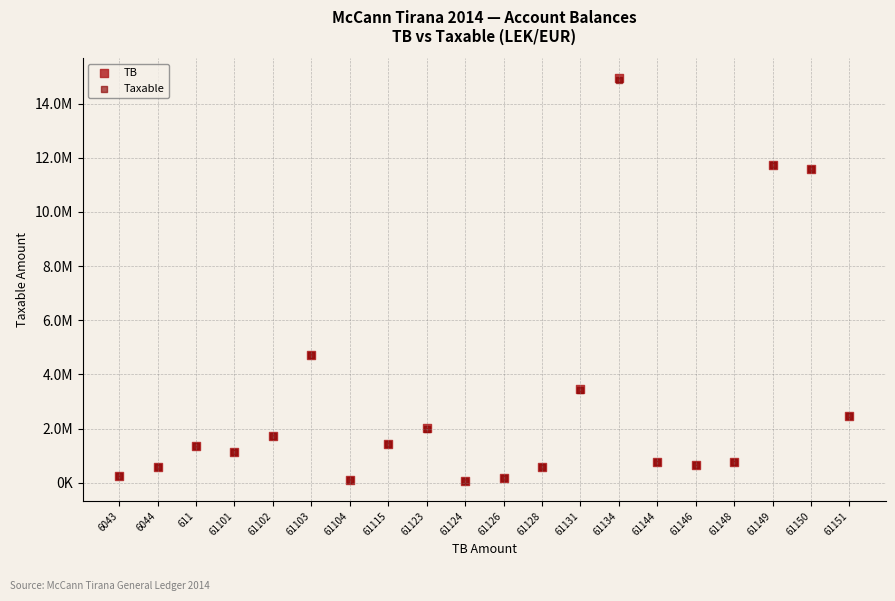

What are all the series names shown in the legend?

TB, Taxable